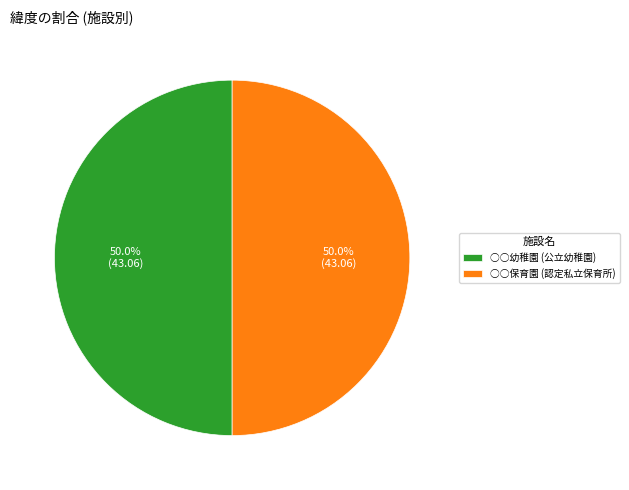

What is the ratio of the value at ○○幼稚園 (公立幼稚園) to the value at ○○保育園 (認定私立保育所)?

1.0